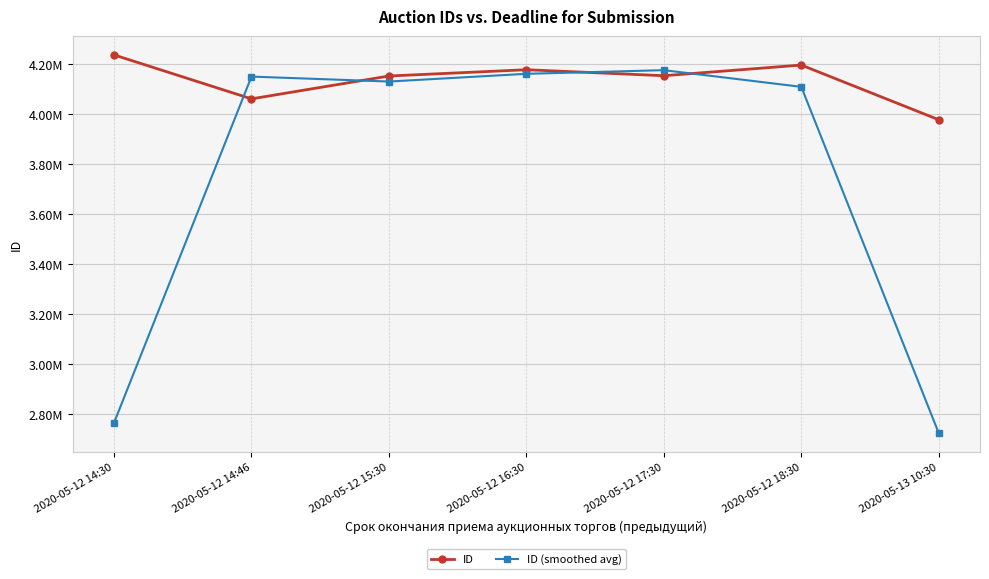

Reading right to left, transcribe all the data shown in this chart.

ID: 3975730.0	4194239.0	4151692.0	4175615.0	4150466.0	4059169.0	4234844.0
ID (smoothed avg): 2723323.0	4107220.3	4173848.7	4159257.7	4128416.7	4148159.7	2764671.0